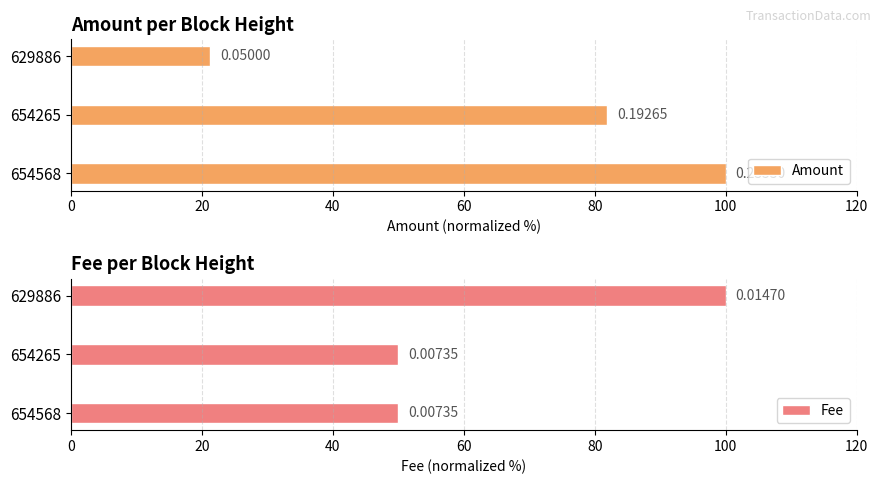

The Fee series shows 87.6 at 654265. True or false?

False